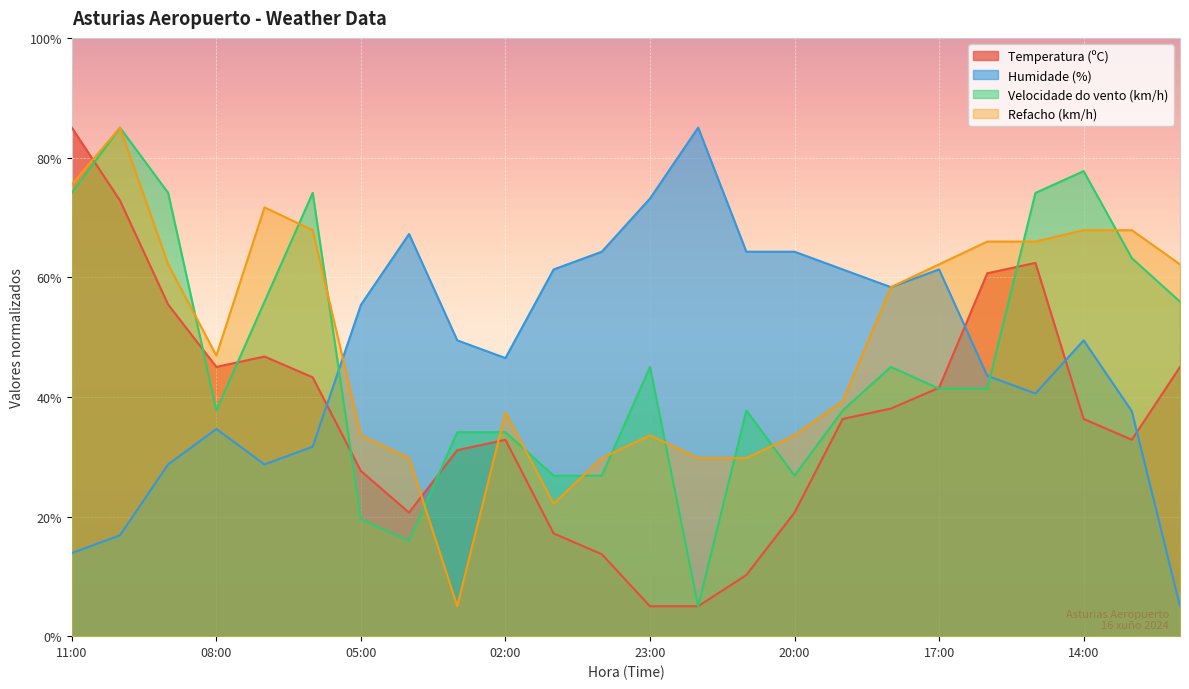

What are all the series names shown in the legend?

Temperatura (ºC), Humidade (%), Velocidade do vento (km/h), Refacho (km/h)